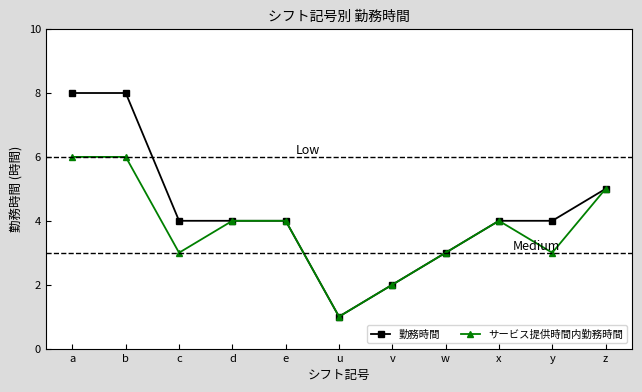

How many distinct data groups are displayed?

2